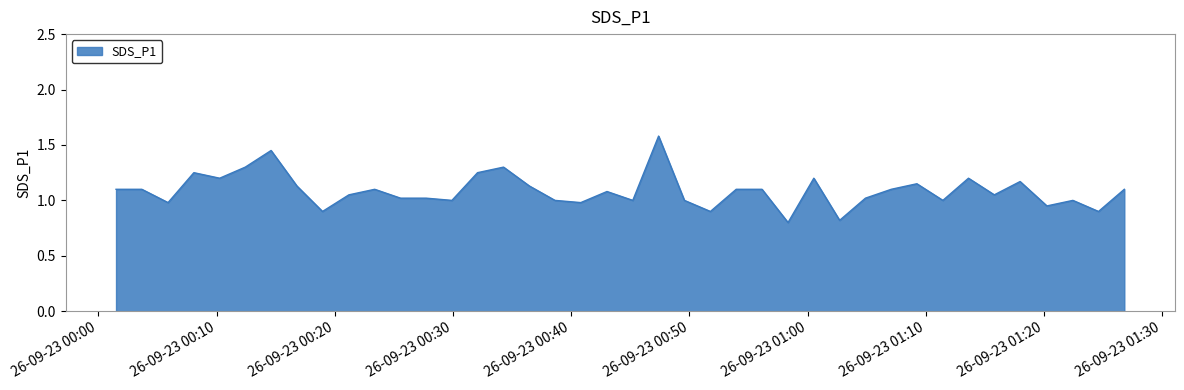

What is the minimum value shown in the chart?

0.8